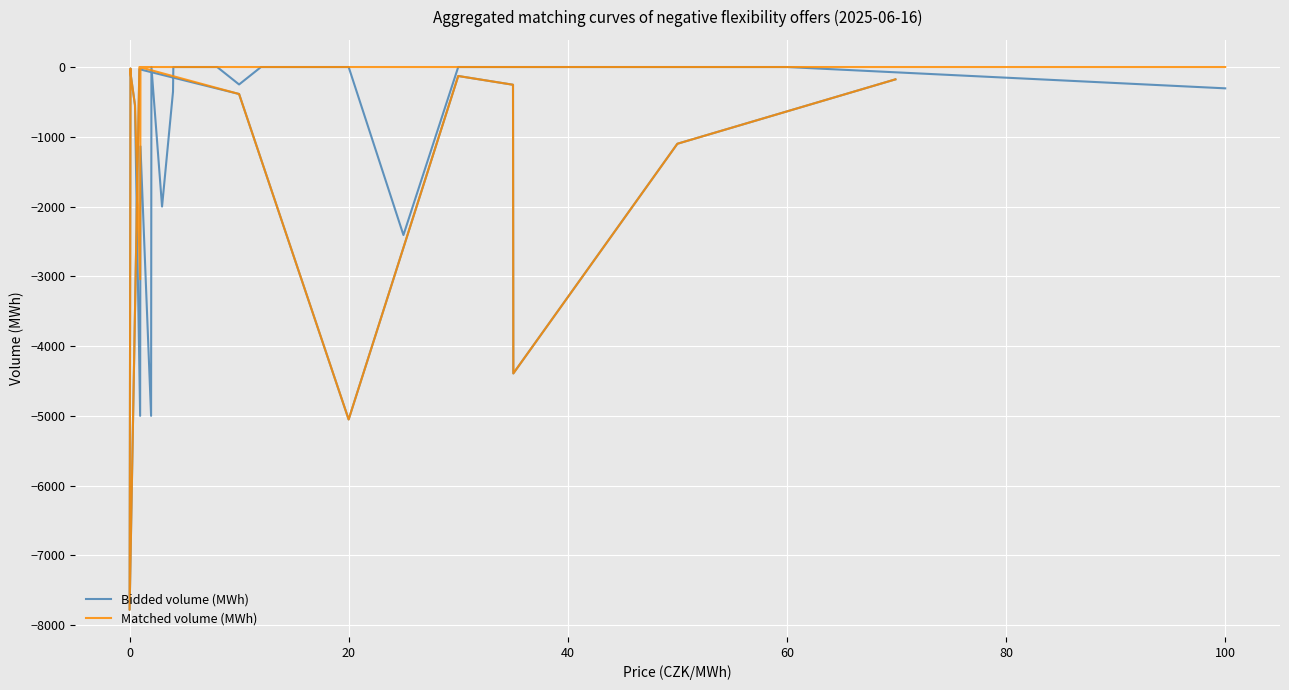

Rank the series by their maximum value, from highest to lowest.

Matched volume (MWh), Bidded volume (MWh)